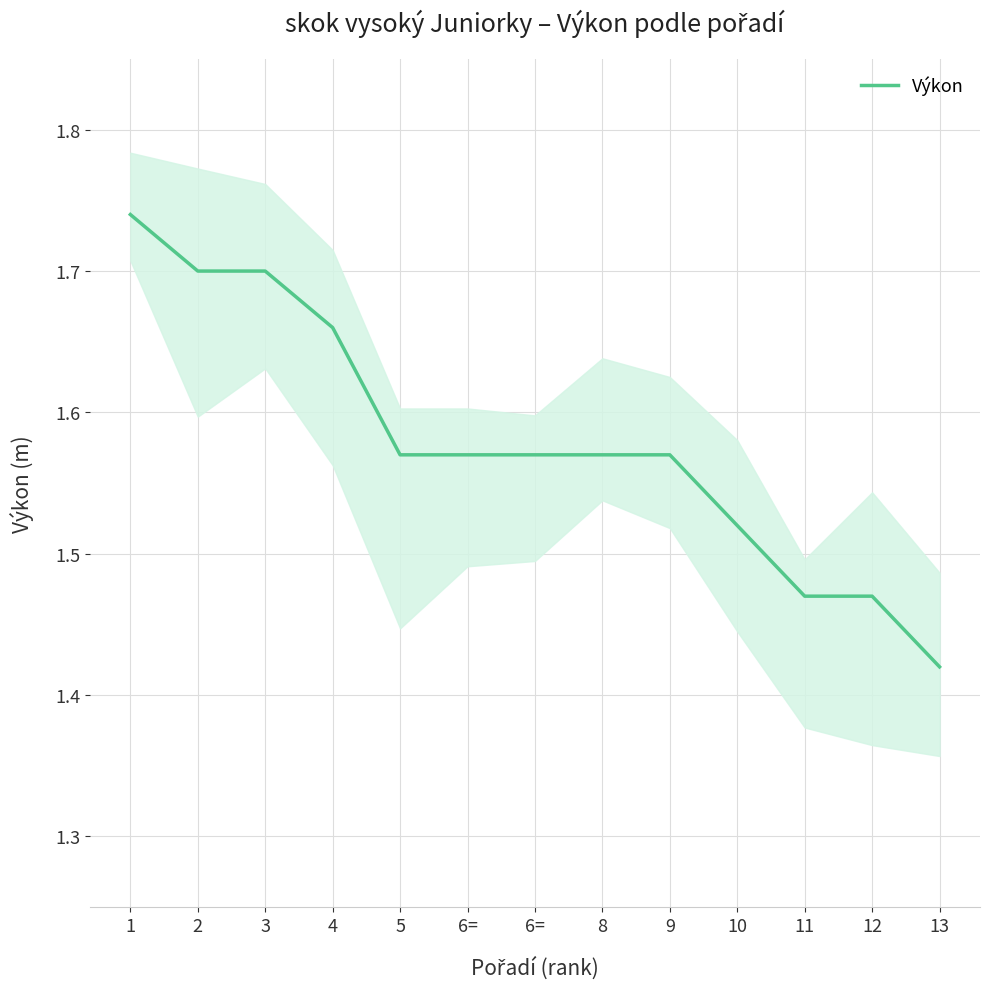

What is the difference between the maximum and minimum values?

0.3